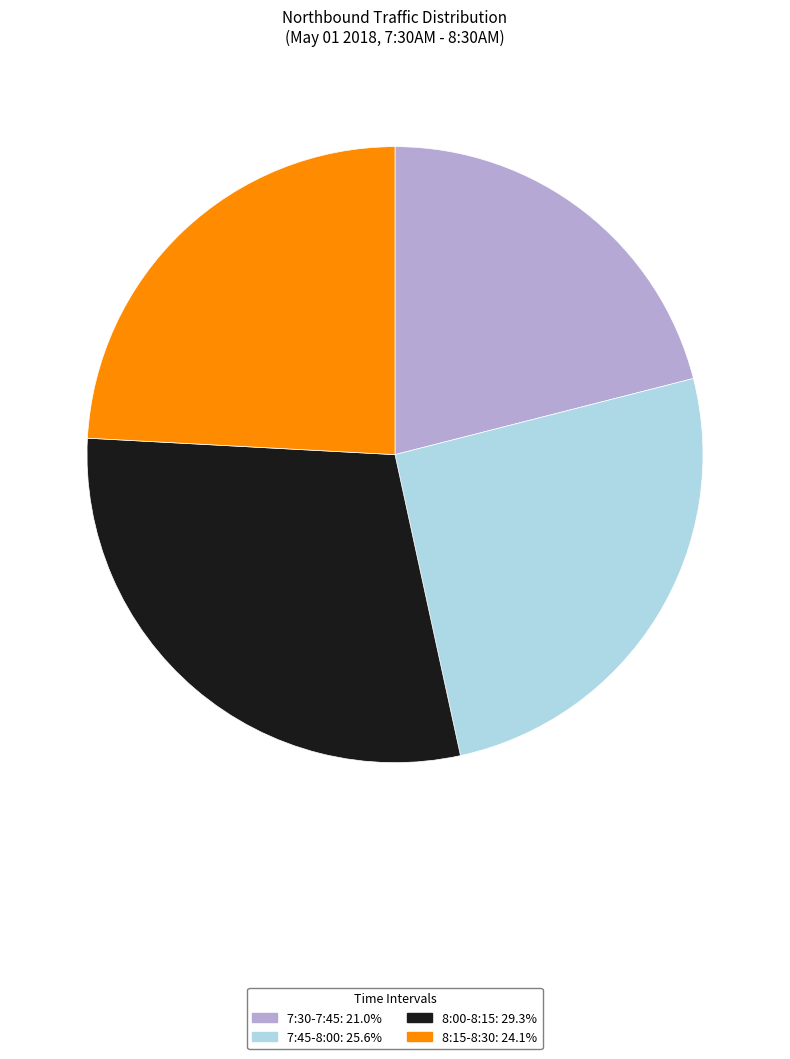

Which slice is the largest?

8:00-8:15